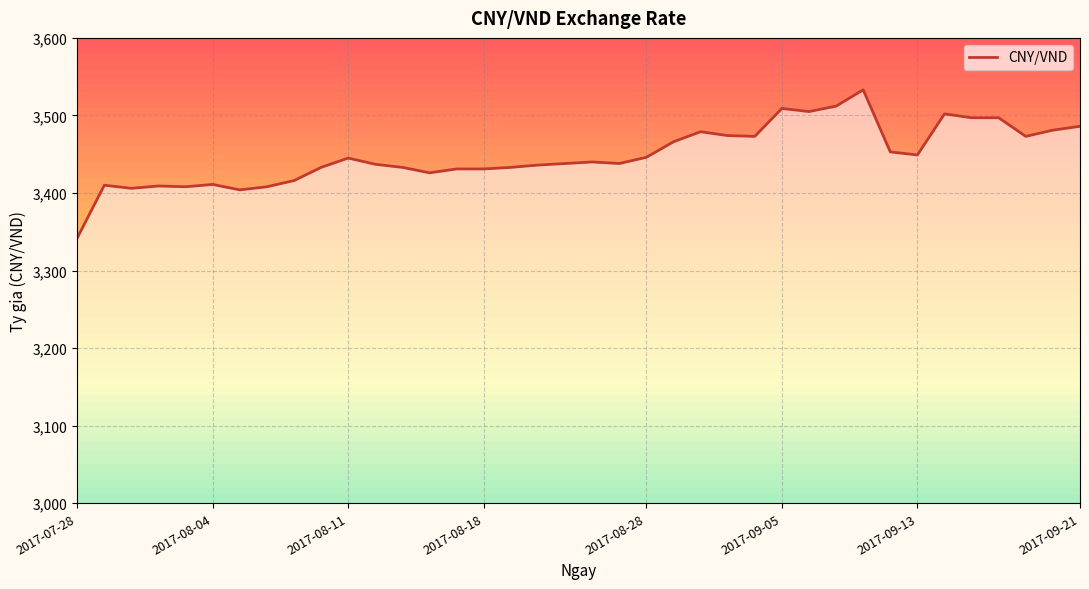

How many interior local valleys (lower than both neighbors) does the data have?

9